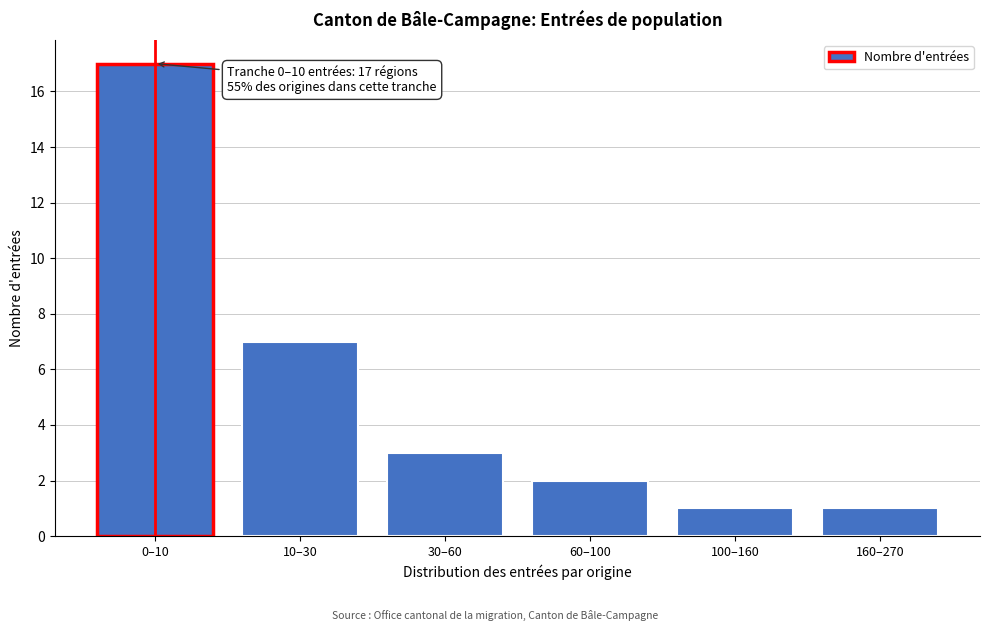

Reading right to left, what are all the values shown in this chart?

160–270=1	100–160=1	60–100=2	30–60=3	10–30=7	0–10=17